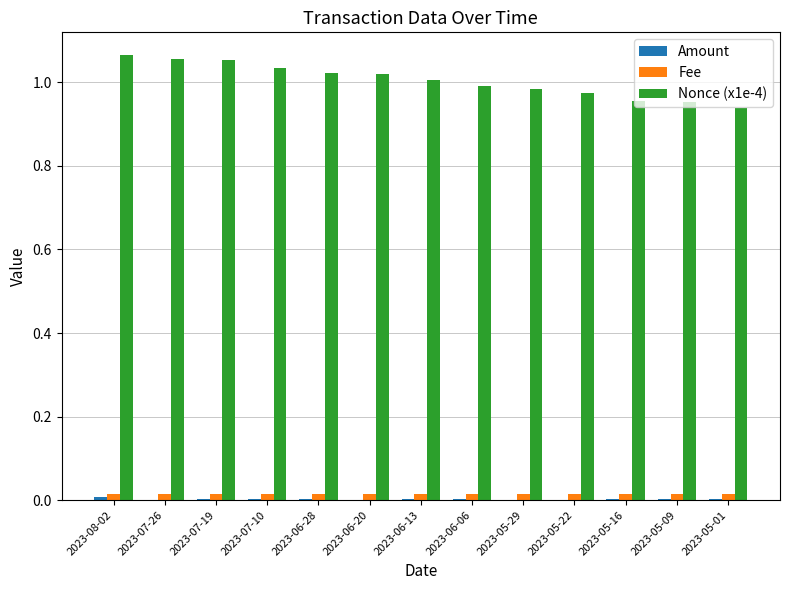

The value of Fee at 2023-07-19 is 0.0. True or false?

True